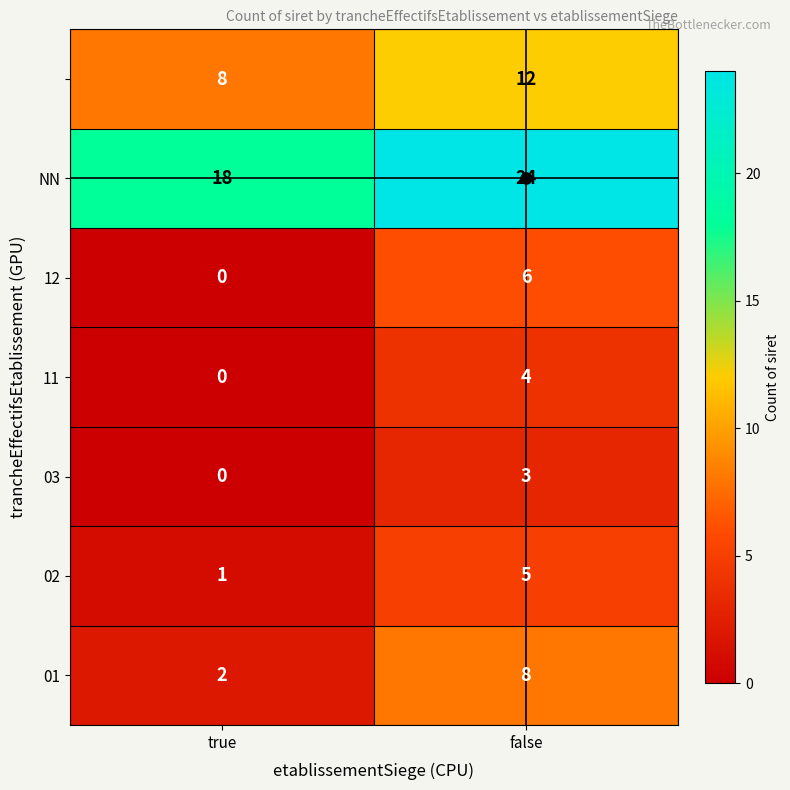

What is the spread (max minus min) of values at true?

18